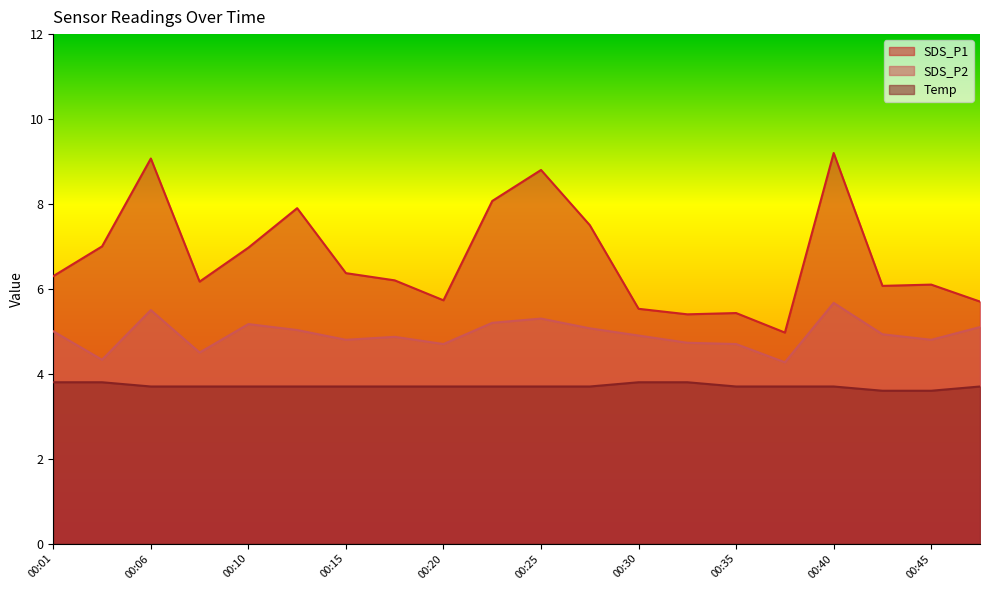

Reading left to right, list all the values displayed in this chart.

SDS_P1: 6.3	7.0	9.1	6.2	7.0	7.9	6.4	6.2	5.7	8.1	8.8	7.5	5.5	5.4	5.4	5.0	9.2	6.1	6.1	5.7
SDS_P2: 5.0	4.3	5.5	4.5	5.2	5.0	4.8	4.9	4.7	5.2	5.3	5.1	4.9	4.7	4.7	4.3	5.7	4.9	4.8	5.1
Temp: 3.8	3.8	3.7	3.7	3.7	3.7	3.7	3.7	3.7	3.7	3.7	3.7	3.8	3.8	3.7	3.7	3.7	3.6	3.6	3.7